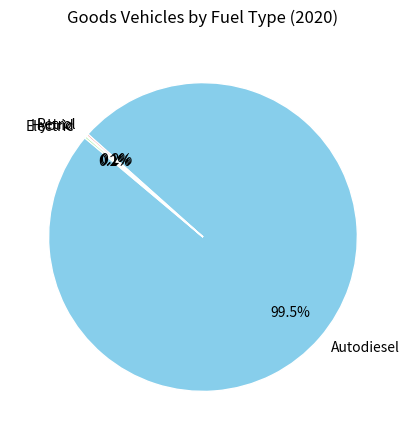

Which slice represents more than half of the pie?

Autodiesel